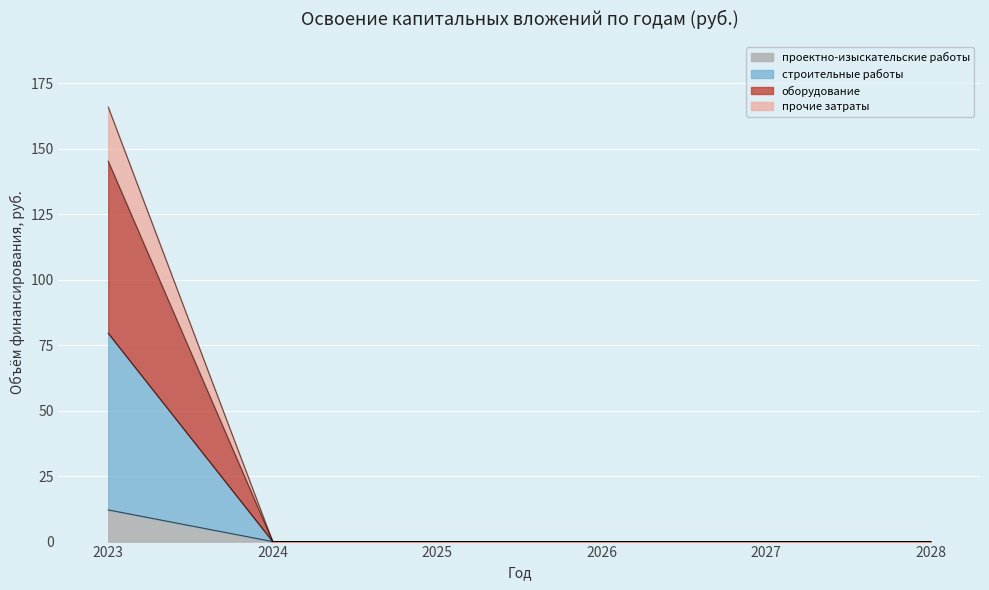

True or false: прочие затраты and проектно-изыскательские работы intersect in this chart.

False